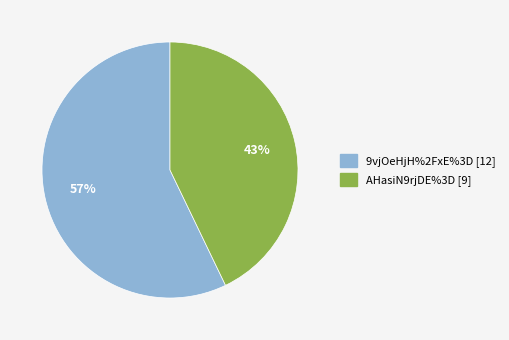

Is it true that 9vjOeHjH%2FxE%3D is 71% of the pie?

False